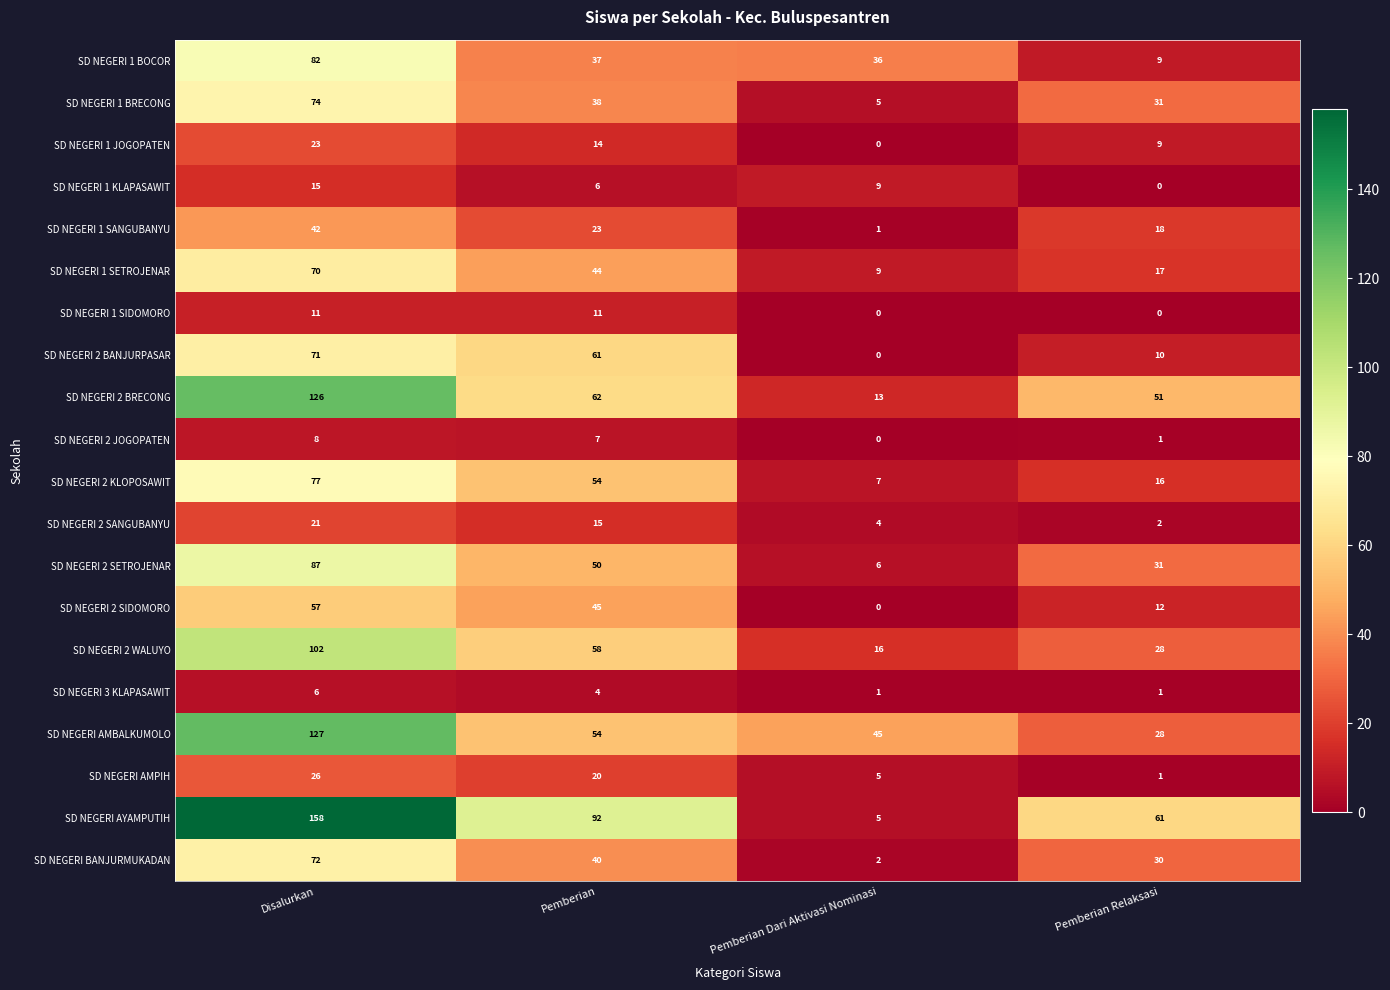

Which series has the largest total across all categories?

SD NEGERI AYAMPUTIH